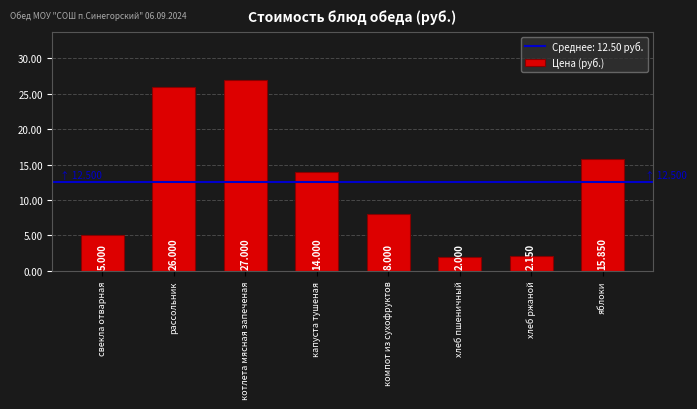

List the labels in order of value, smallest first.

хлеб пшеничный, хлеб ржаной, свекла отварная, компот из сухофруктов, капуста тушеная, яблоки, рассольник, котлета мясная запеченая